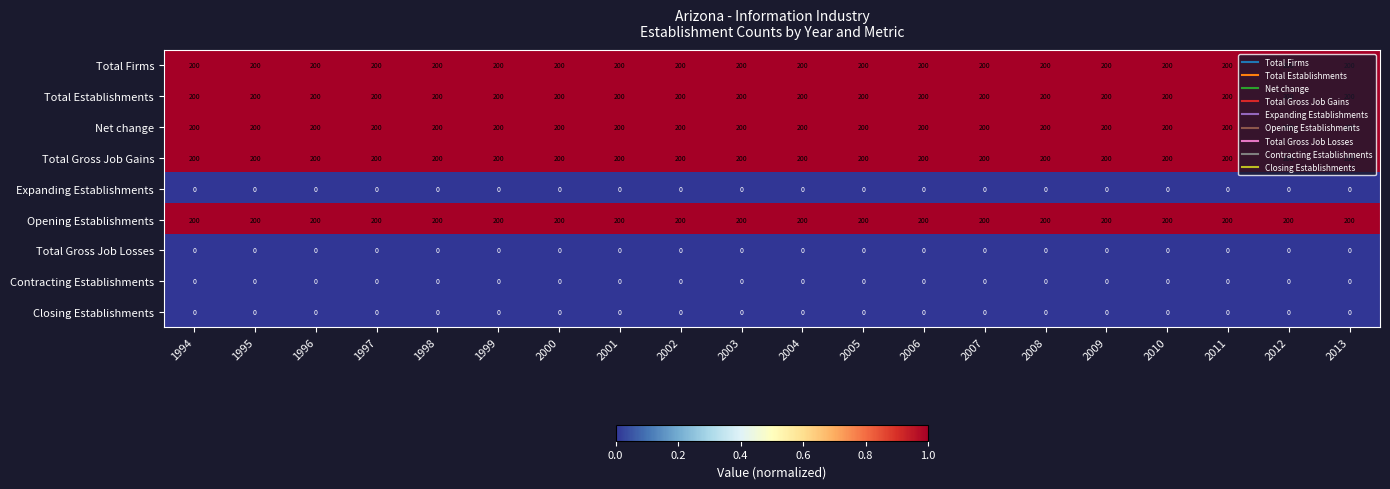

What is the difference between the highest and lowest values at 2004?

200